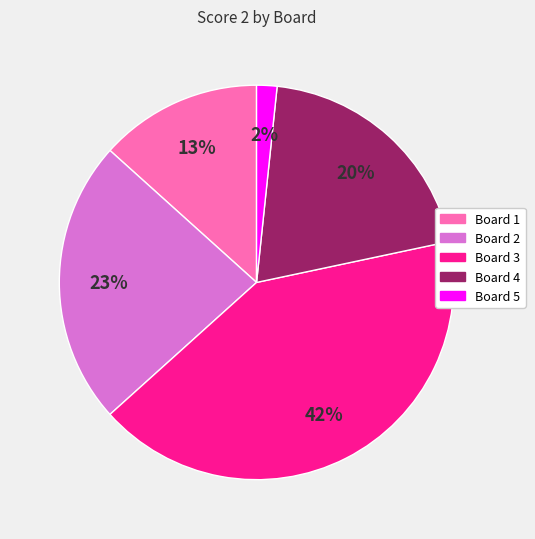

Is the sum of Board 1 and Board 5 greater than half?

No